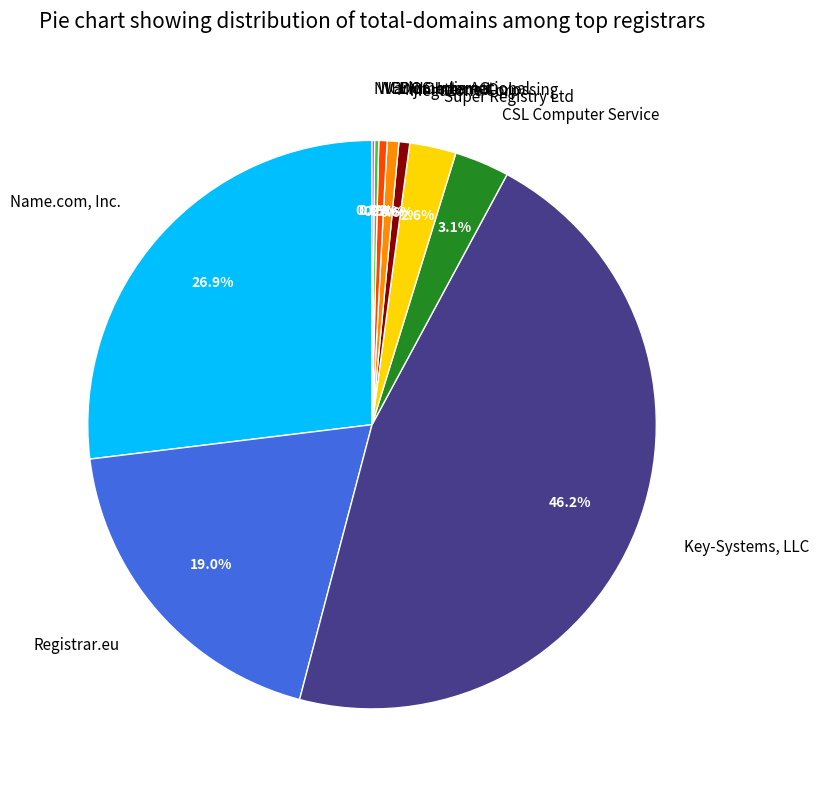

What percentage is the Super Registry Ltd slice, to the nearest percent?

3%